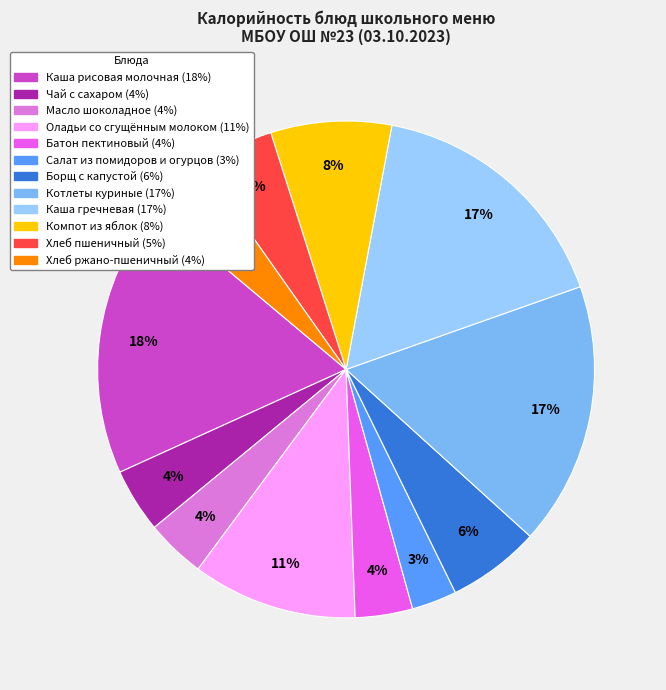

To the nearest percent, what is the difference between the largest and smallest slice percentages?

15%